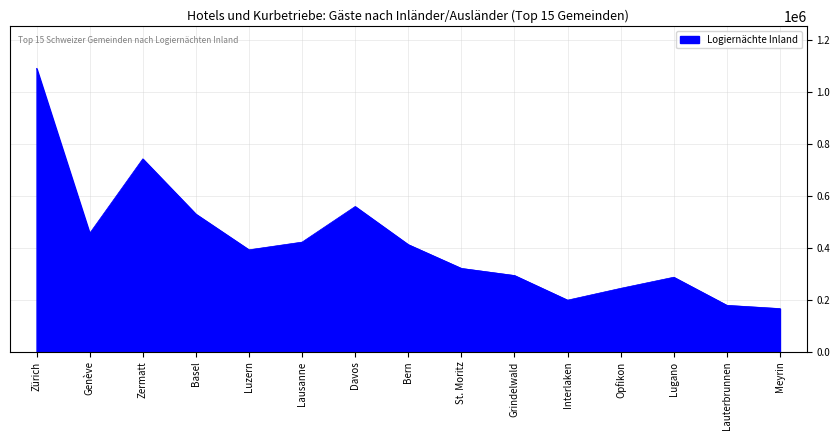

Read the value at Meyrin.

165608